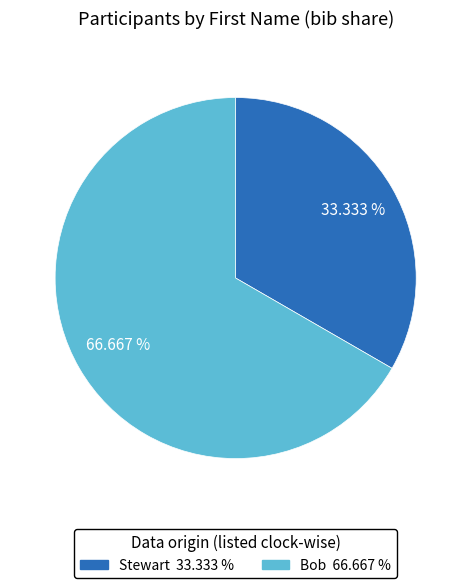

Which slice represents more than half of the pie?

Bob